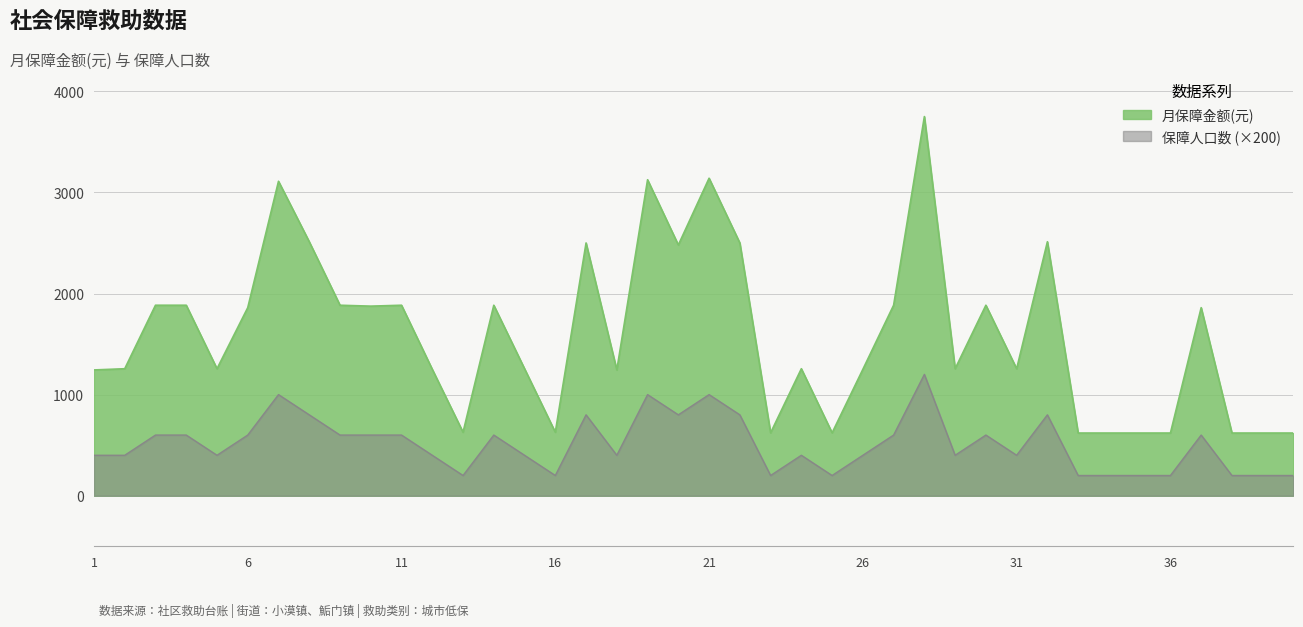

What is the spread (max minus min) of values at 27?

1284